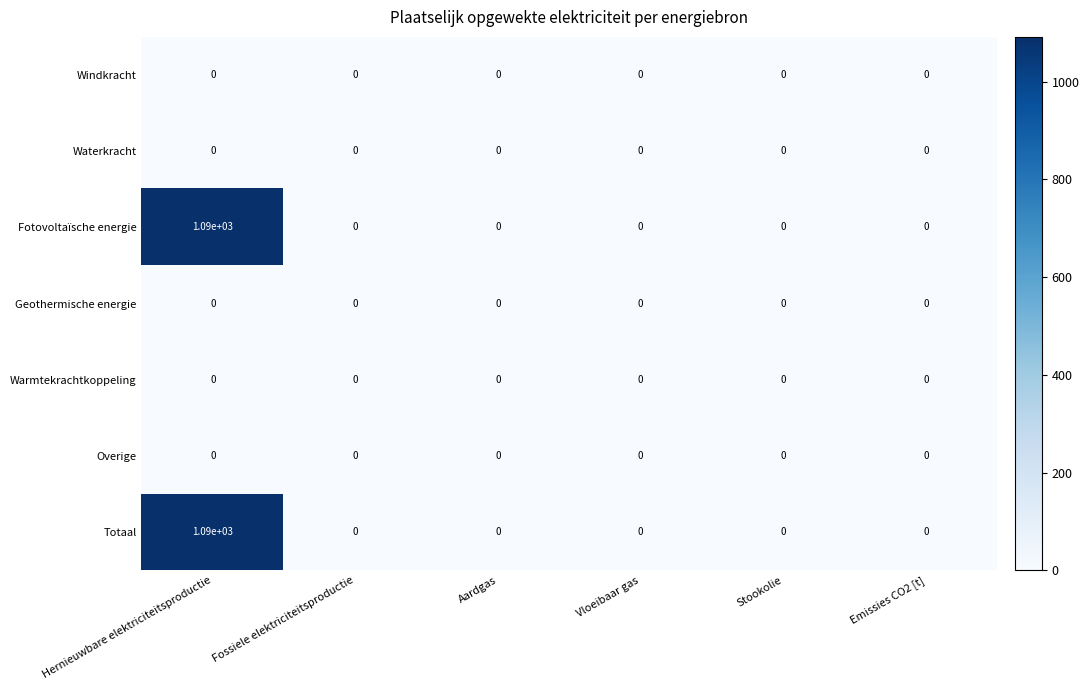

At how many categories does at least one series exceed 320?

1